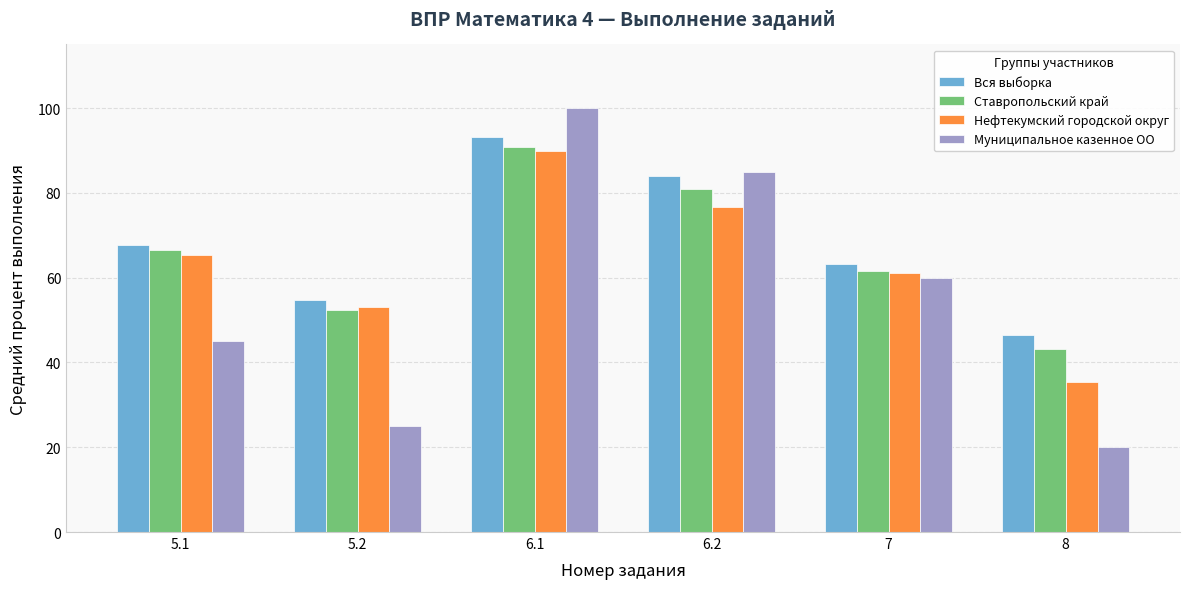

How many bars are there in total?

24